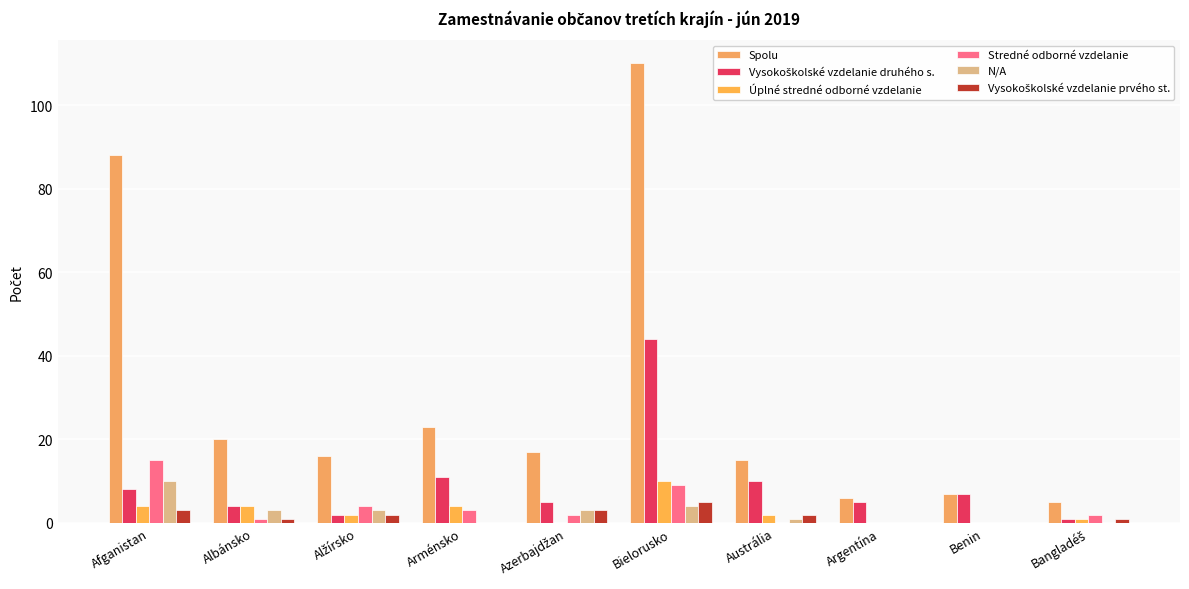

Does the chart contain stacked bars?

No